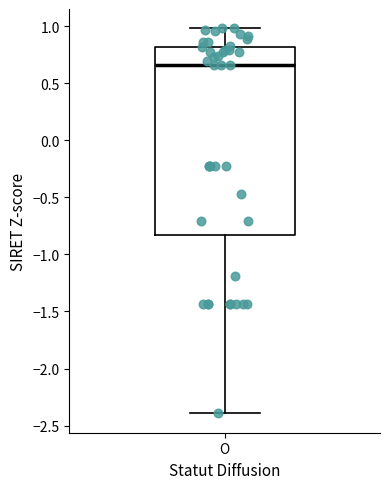

Where is the lower edge of the box for O on the y-axis? The values are not printed on the chart, so give them approximately, as read against the axis.

-0.85